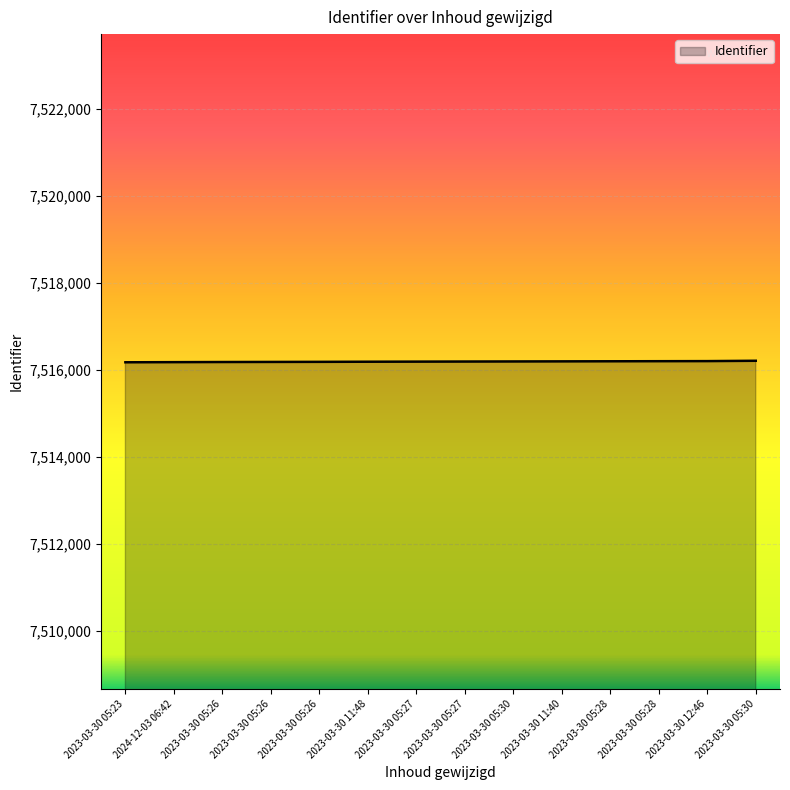

List the labels in order of value, smallest first.

2023-03-30 05:23, 2024-12-03 06:42, 2023-03-30 05:26, 2023-03-30 05:26, 2023-03-30 05:26, 2023-03-30 11:48, 2023-03-30 05:27, 2023-03-30 05:27, 2023-03-30 05:30, 2023-03-30 11:40, 2023-03-30 05:28, 2023-03-30 05:28, 2023-03-30 12:46, 2023-03-30 05:30